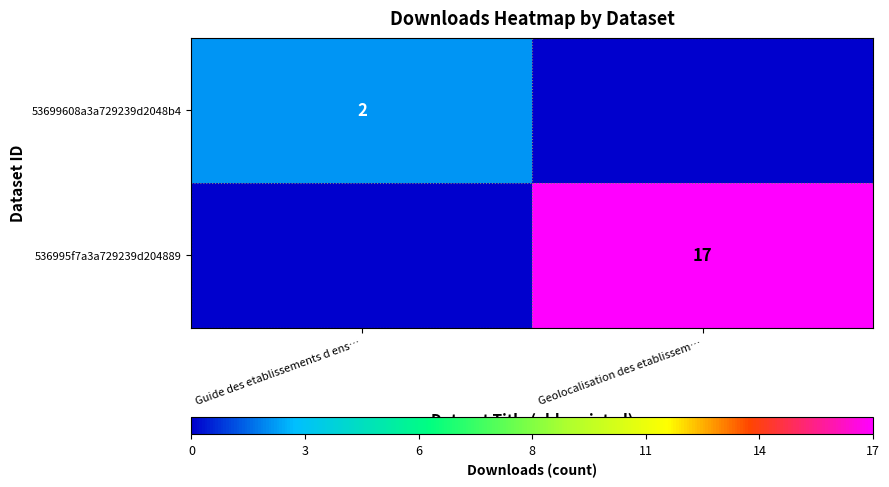

How many data points does each series have?

2